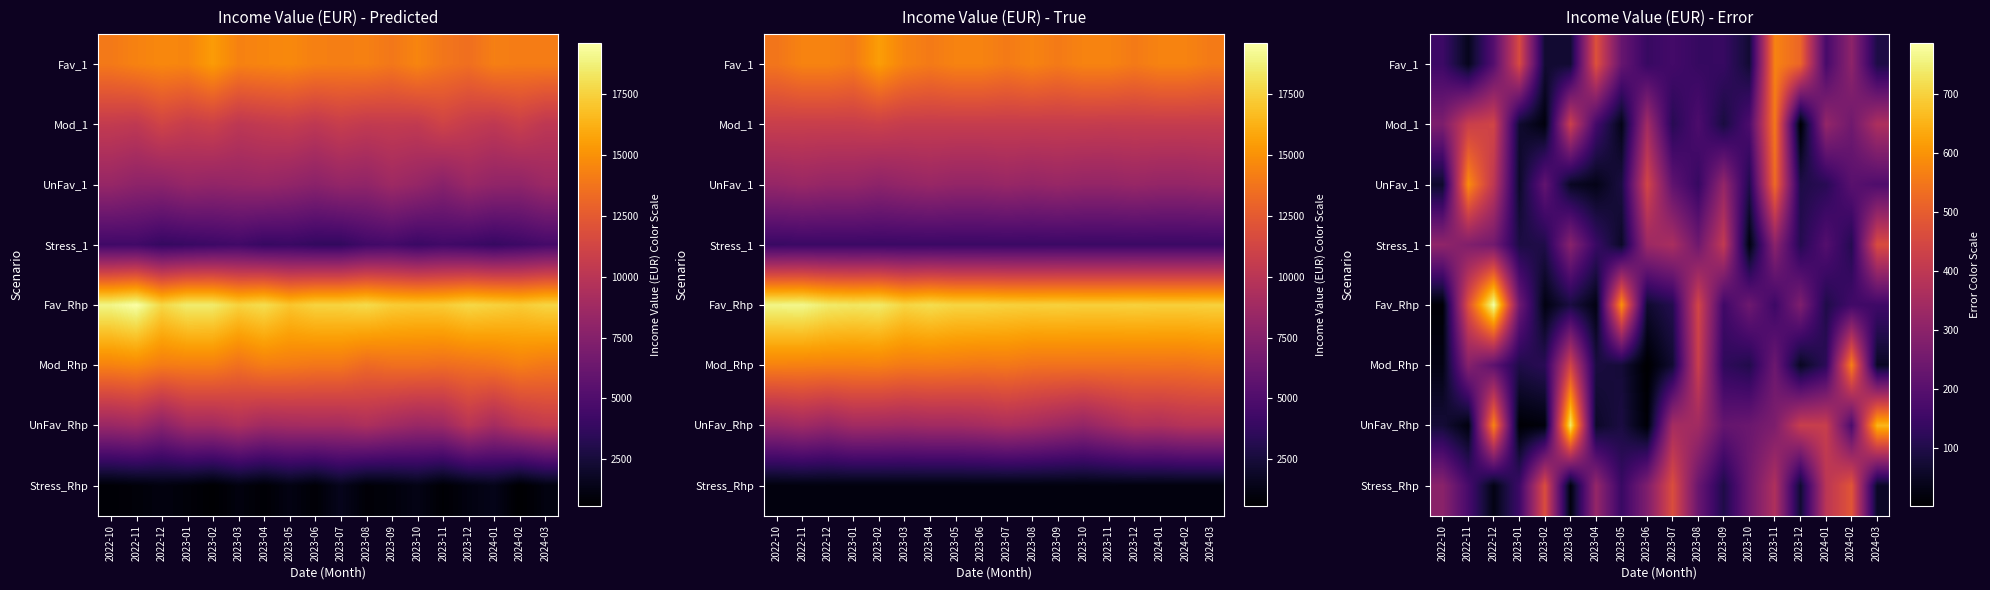

Between 2023-12 and 2023-04, which is larger?

2023-12